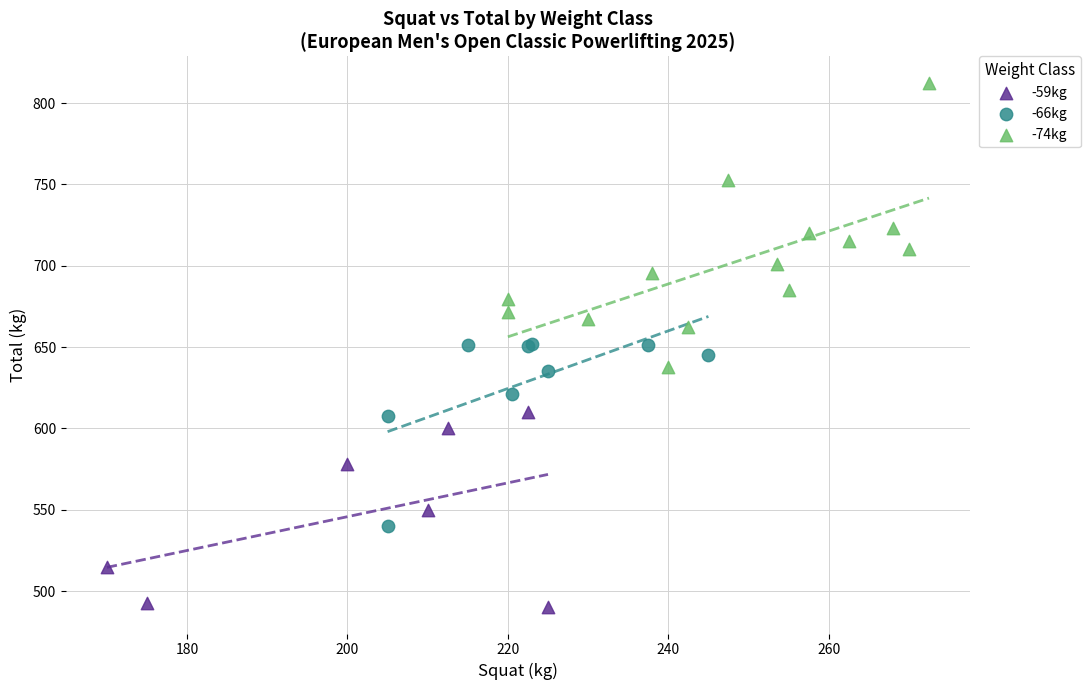

Which series has the largest Y range (max minus min)?

-74kg